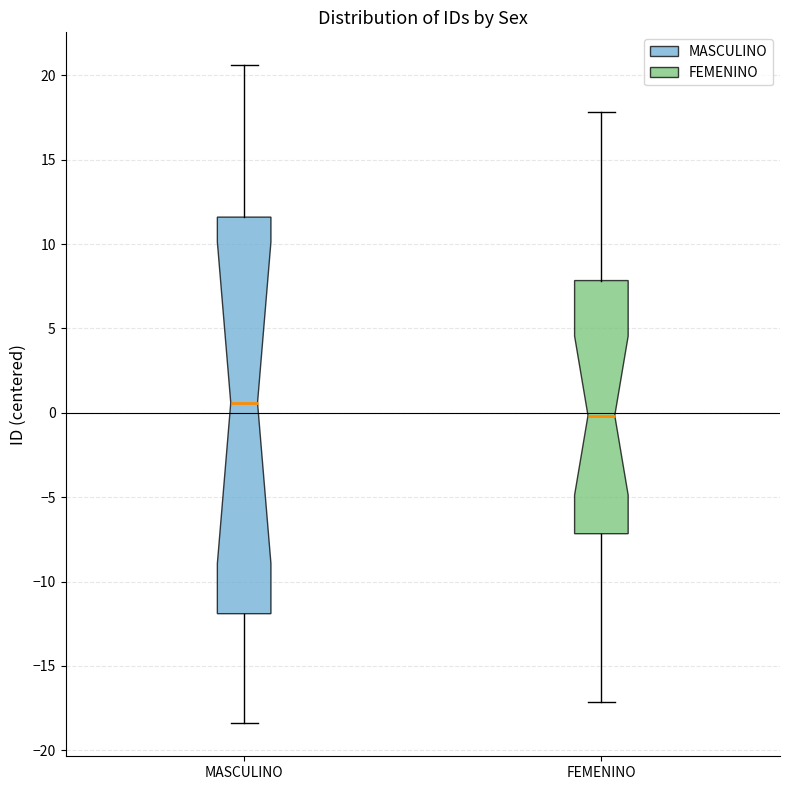

Reading left to right, transcribe this box plot: for each box, give where its median line is, the range the box spans, and where its two whiskers end, as read against the y-axis. The values are not printed on the chart, so give them approximately, as read against the axis.

MASCULINO: median 0.5, box -12.0 to 11.5, whiskers -18.5 to 20.5
FEMENINO: median 0.0, box -7.0 to 8.0, whiskers -17.0 to 18.0